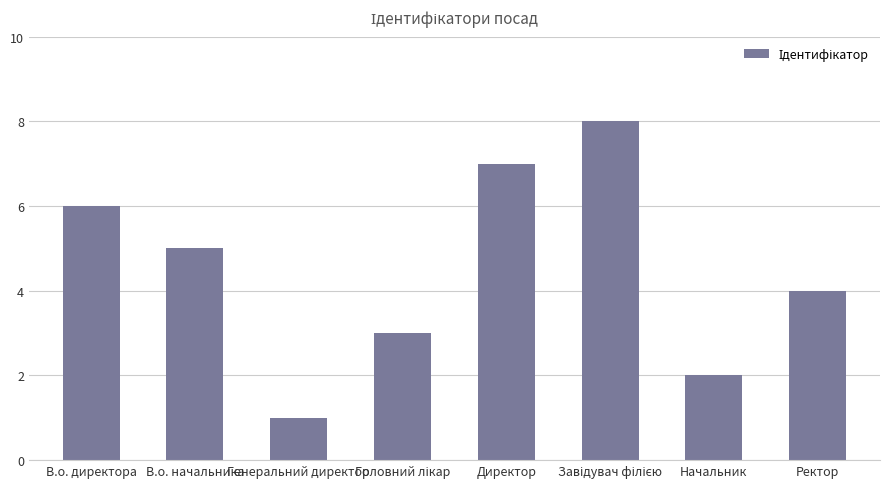

Are the bars grouped side by side (vs. stacked)?

No